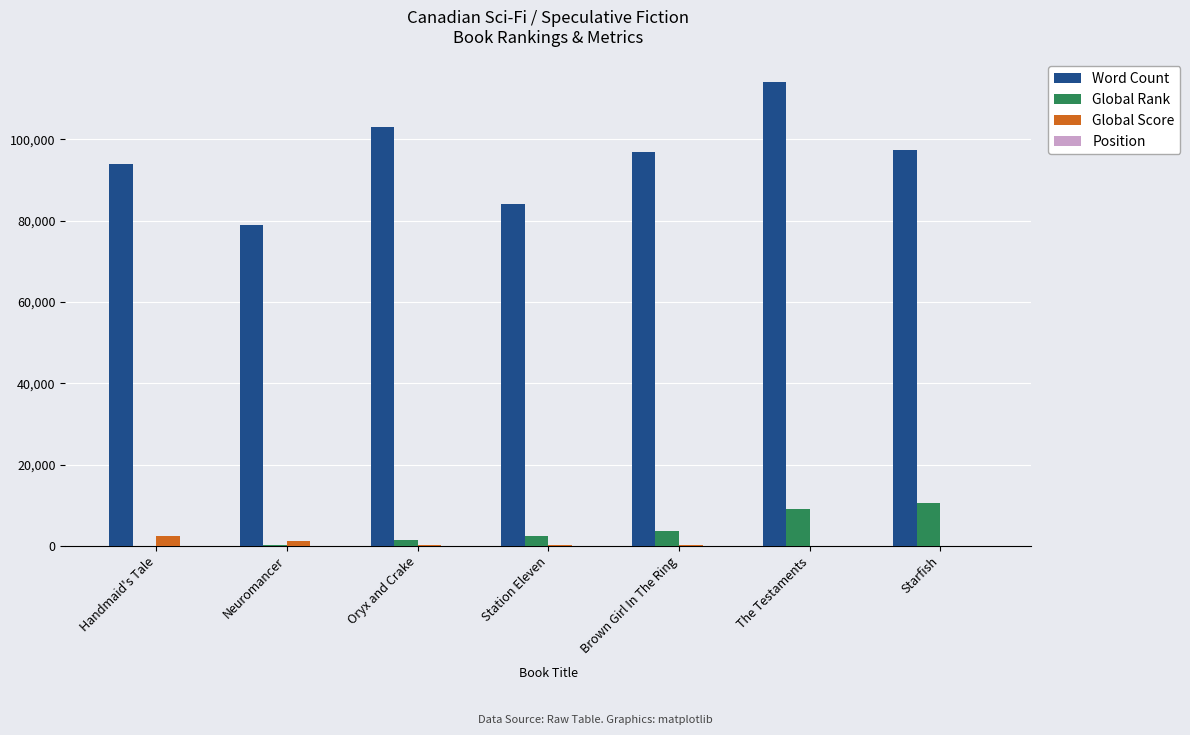

True or false: Word Count has a value of 84000 at Station Eleven.

True